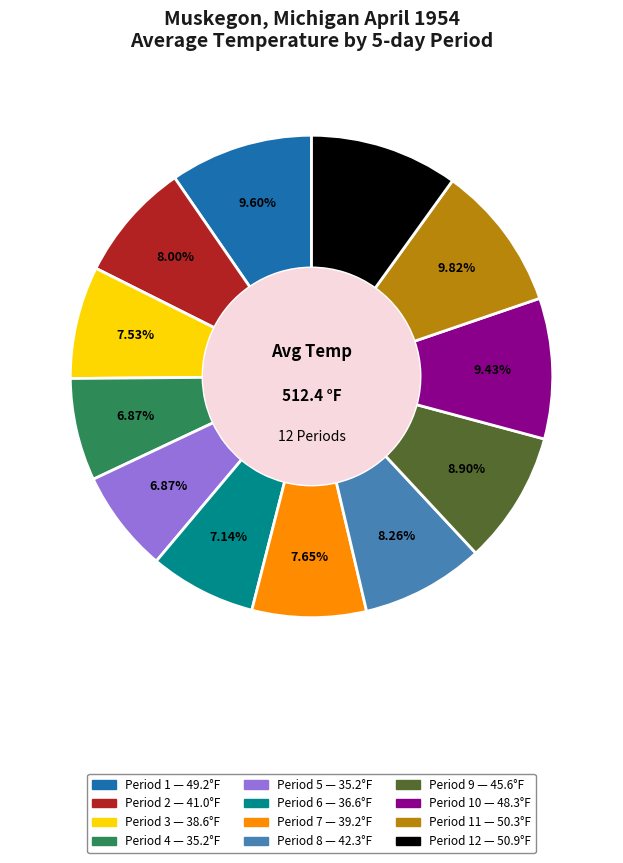

Is there a majority slice in this chart?

No